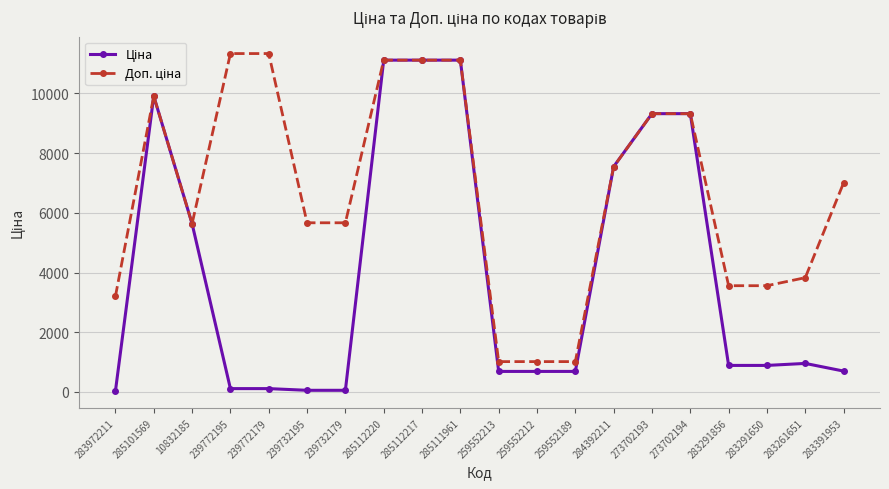

How many series are shown in this chart?

2